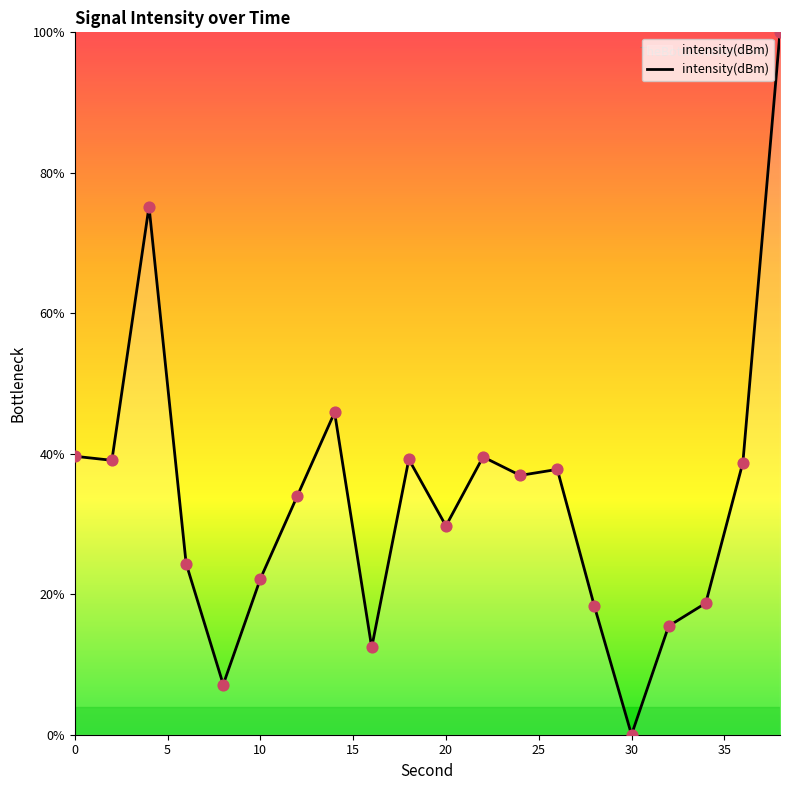

What is the maximum value shown in the chart?

100.0